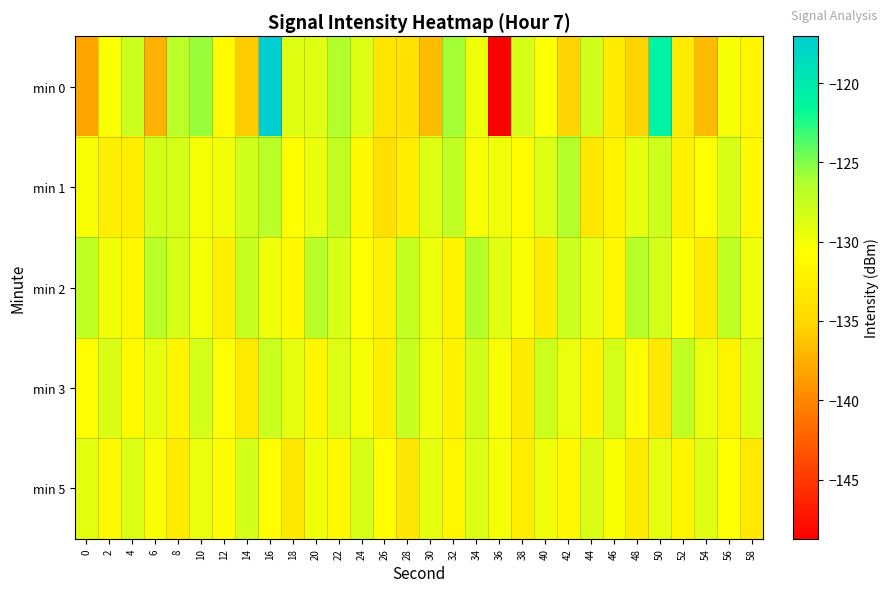

At 12, list the series in order from smallest to largest.

min 2, min 0, min 5, min 3, min 1